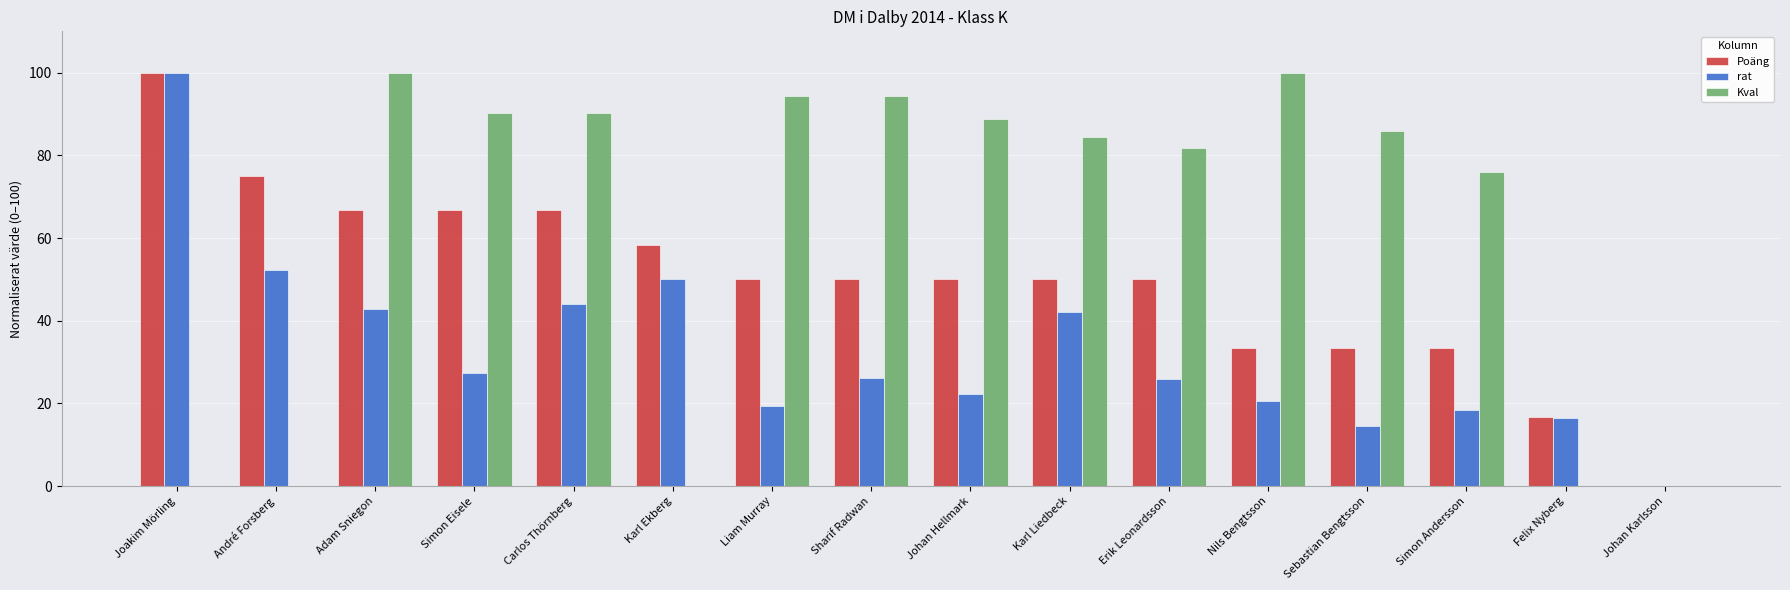

Which series has the largest total across all categories?

Kval